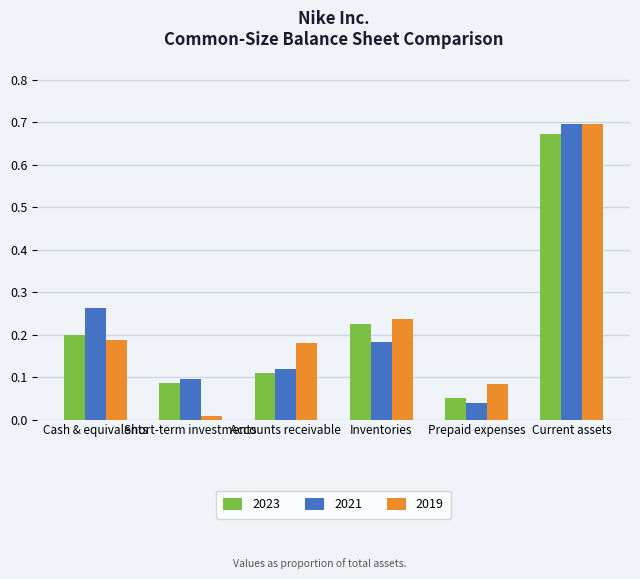

At which label does 2019 reach its peak?

Current assets